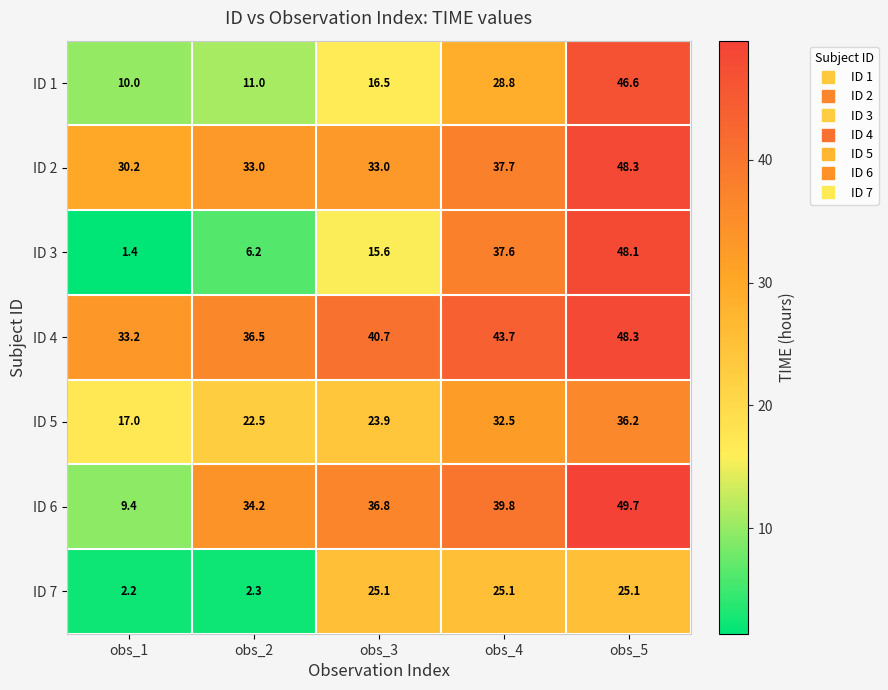

What is the total value across all series at obs_1?

103.4